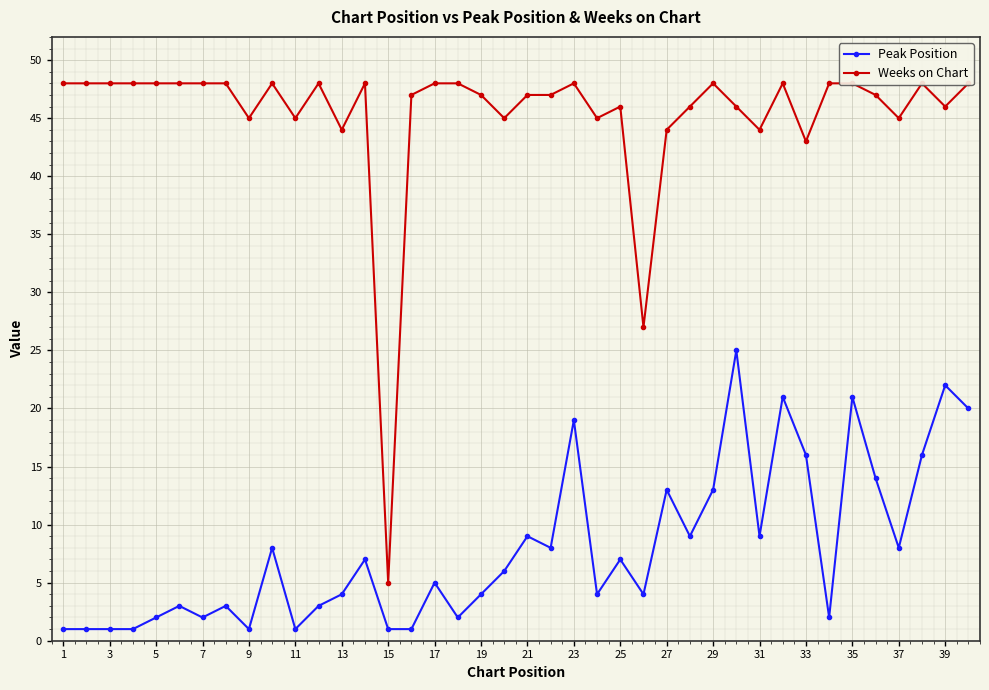

True or false: Peak Position has more than 0 interior local peaks.

True